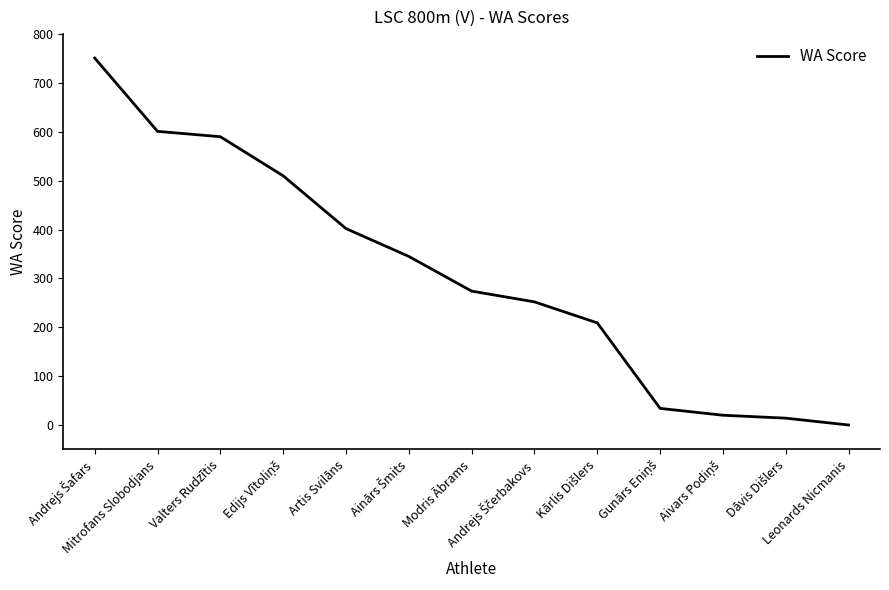

Does the chart display data point markers on the line(s)?

No